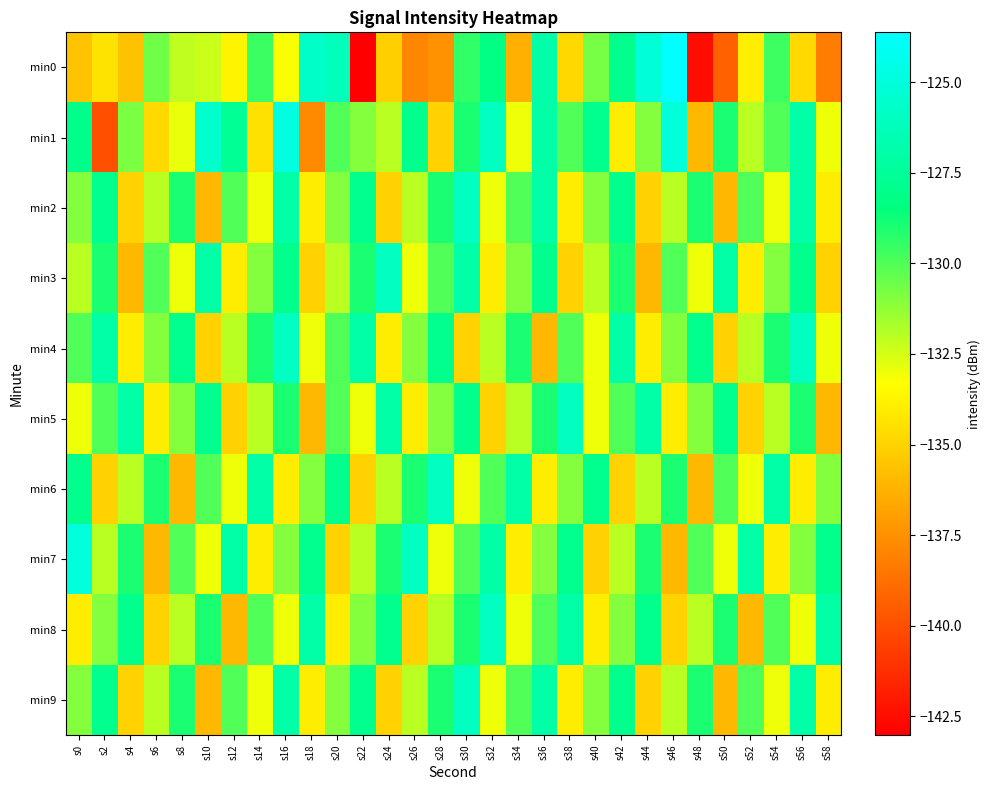

Count the number of data series in this chart.

10